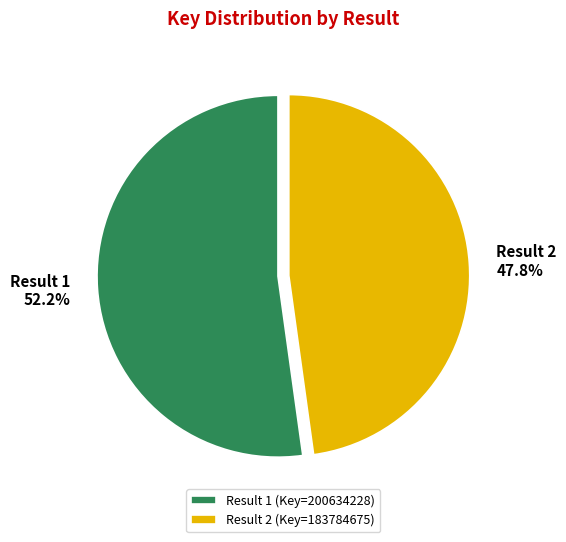

Count the number of slices in the pie.

2